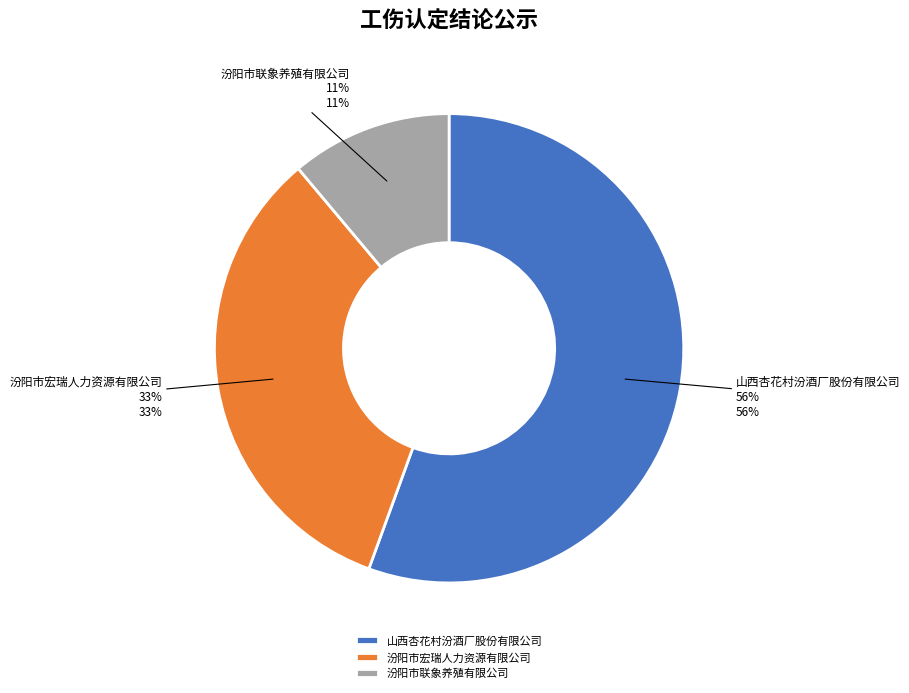

What is the largest slice in the pie chart?

山西杏花村汾酒厂股份有限公司